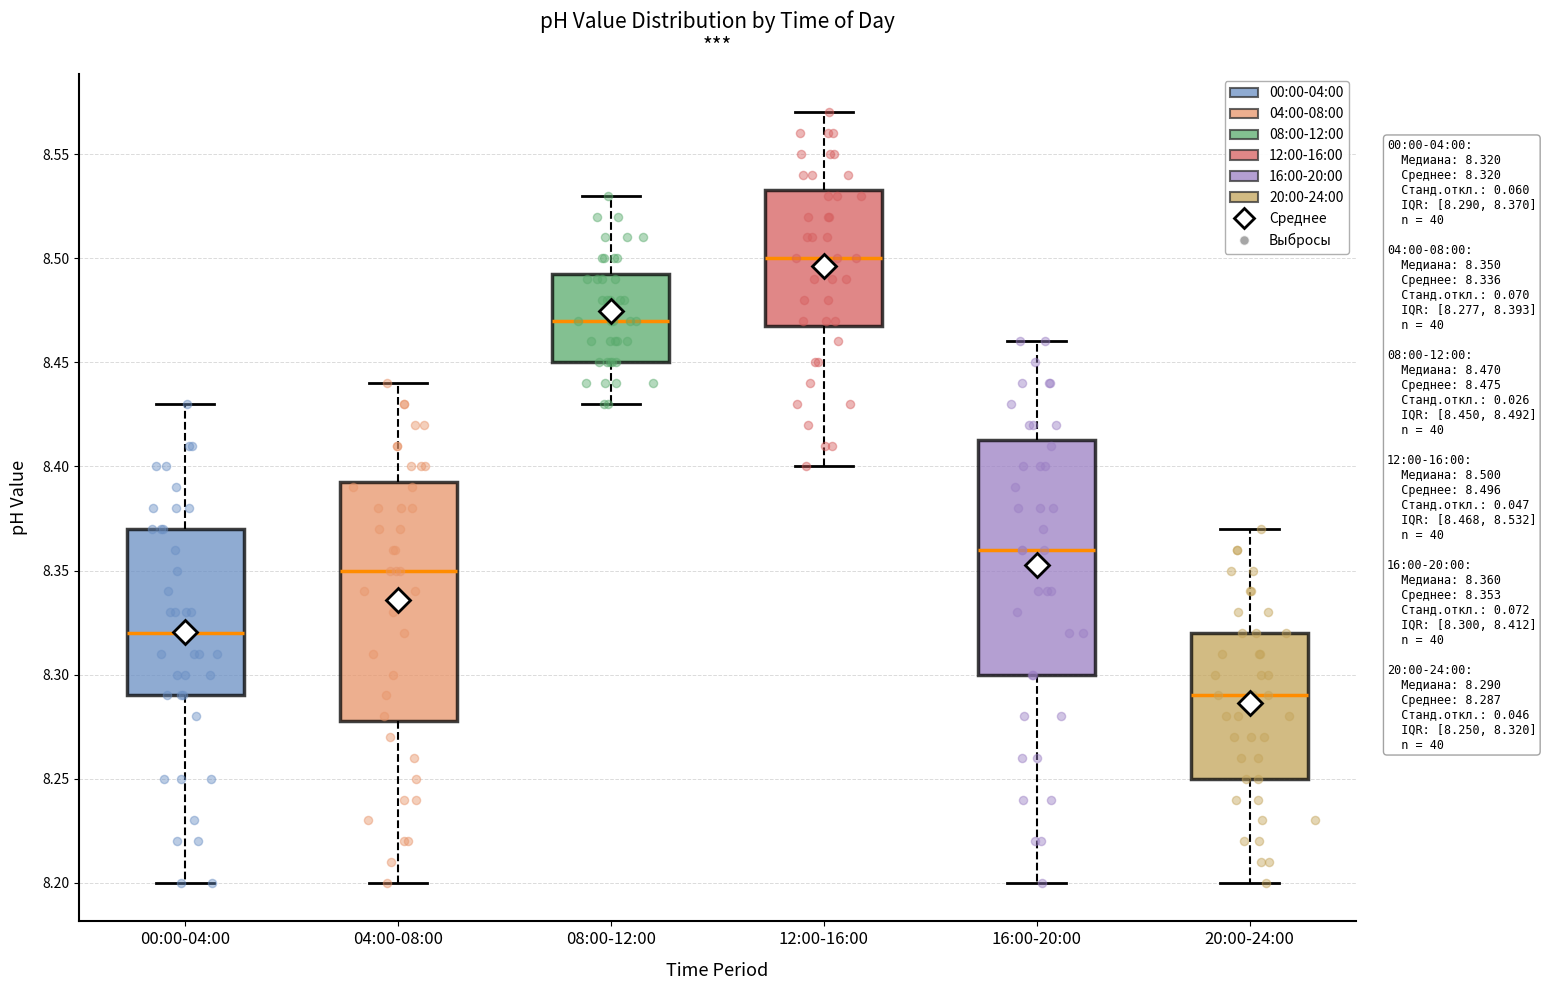

Reading left to right, read every box against the y-axis: the position of its median line, the range the box covers, and the ends of its whiskers. The values are not printed on the chart, so give them approximately, as read against the axis.

00:00-04:00: median 8.320, box 8.290 to 8.370, whiskers 8.200 to 8.430
04:00-08:00: median 8.350, box 8.280 to 8.395, whiskers 8.200 to 8.440
08:00-12:00: median 8.470, box 8.450 to 8.495, whiskers 8.430 to 8.530
12:00-16:00: median 8.500, box 8.470 to 8.535, whiskers 8.400 to 8.570
16:00-20:00: median 8.360, box 8.300 to 8.415, whiskers 8.200 to 8.460
20:00-24:00: median 8.290, box 8.250 to 8.320, whiskers 8.200 to 8.370